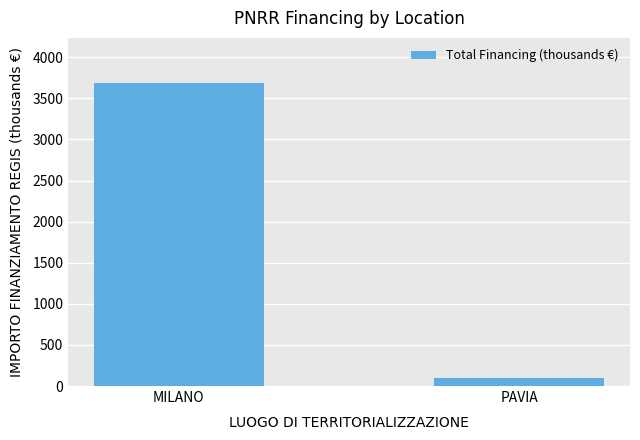

What position from the right is MILANO?

2